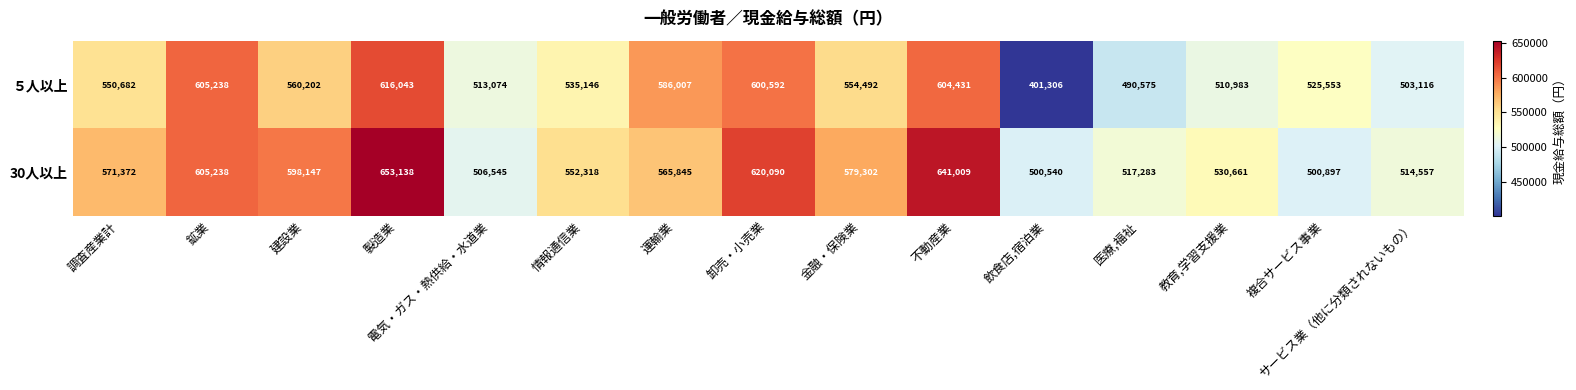

The value of 30人以上 at サービス業（他に分類されないもの） is 514557. True or false?

True